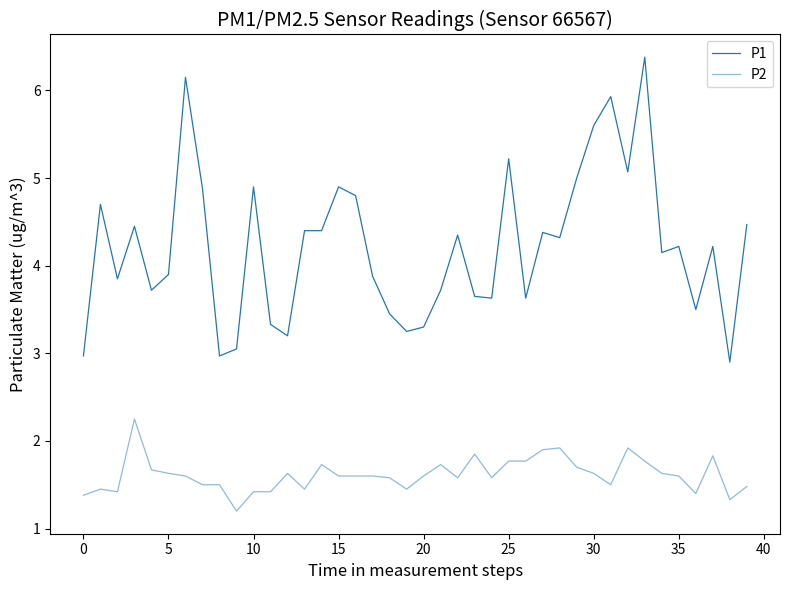

Which label corresponds to the largest value in the chart?

33